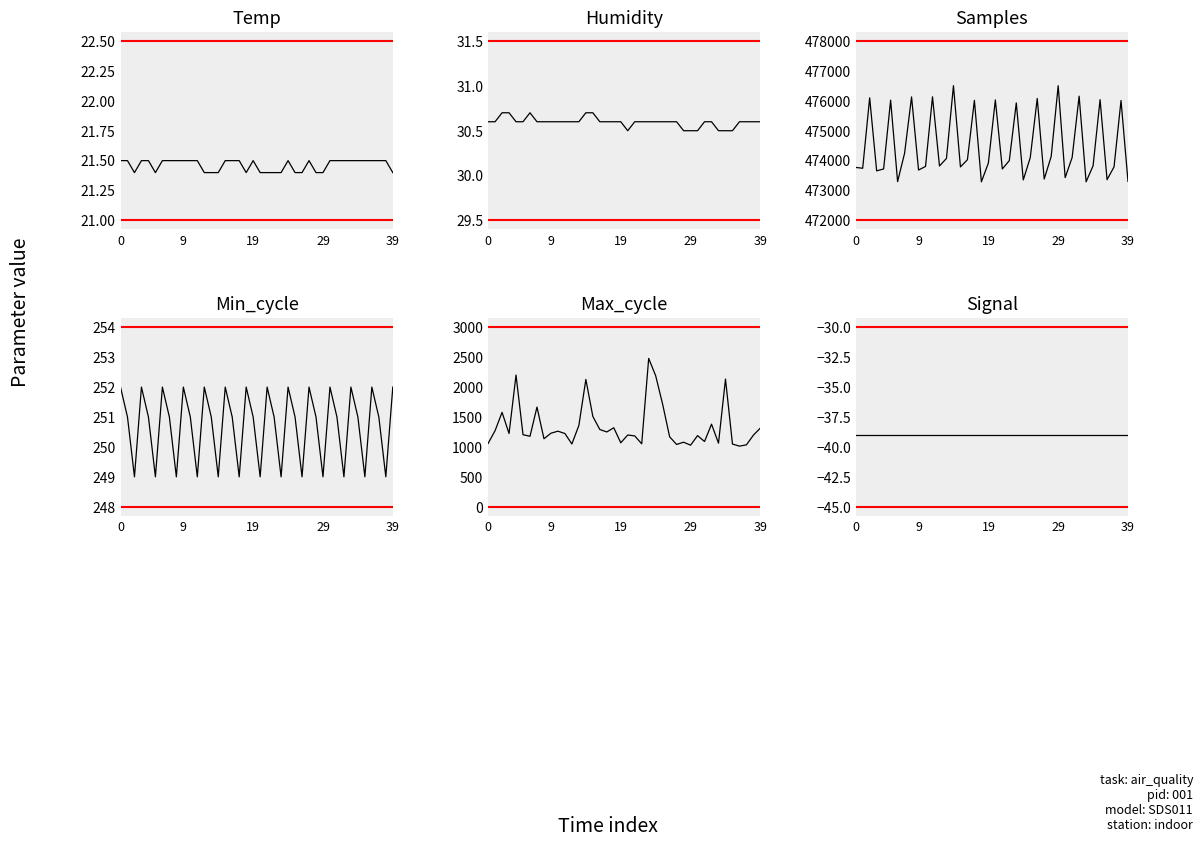

Is it true that Samples equals 473918.0 at 19?

True